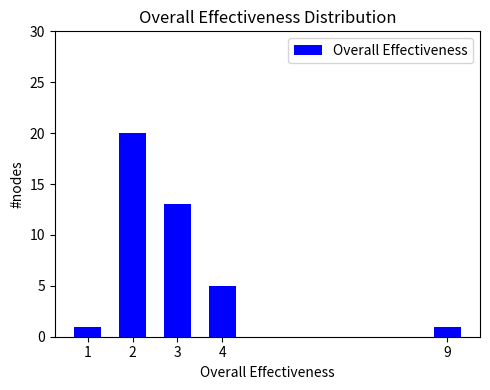

Reading left to right, what are all the values shown in this chart?

1=1	2=20	3=13	4=5	9=1